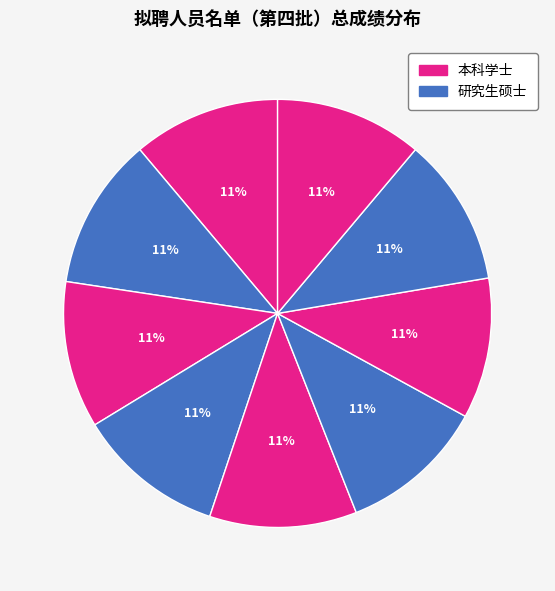

Does any single category account for the majority?

No